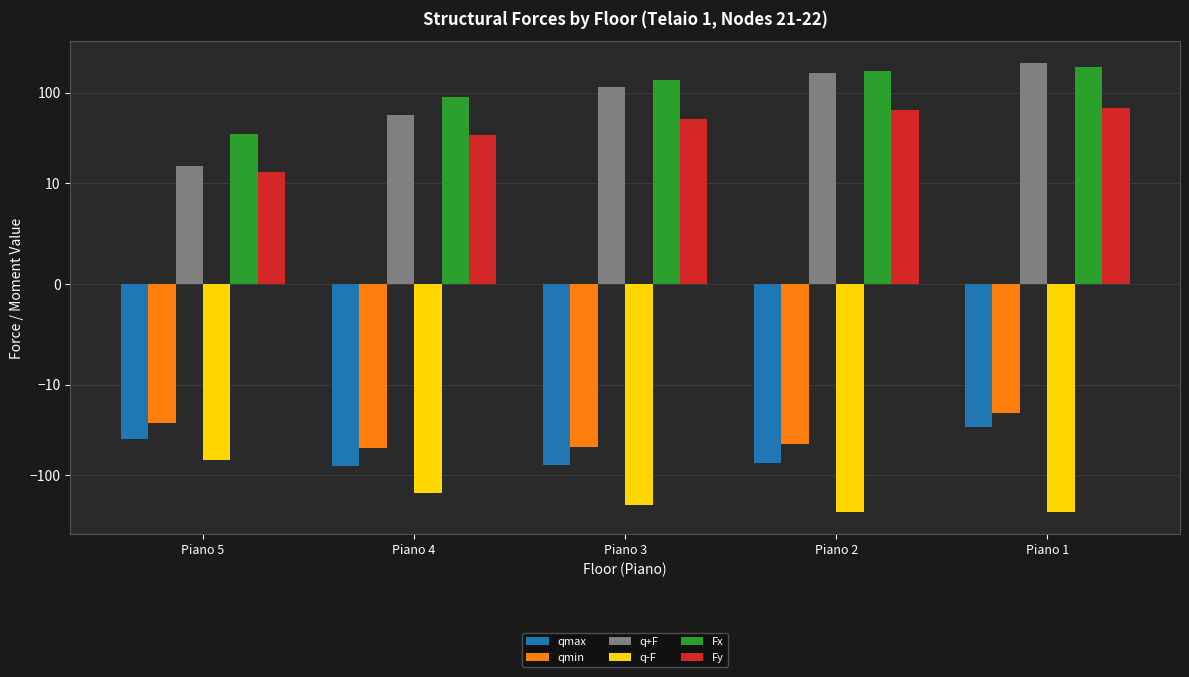

At which category is the sum across all series the highest?

Piano 1